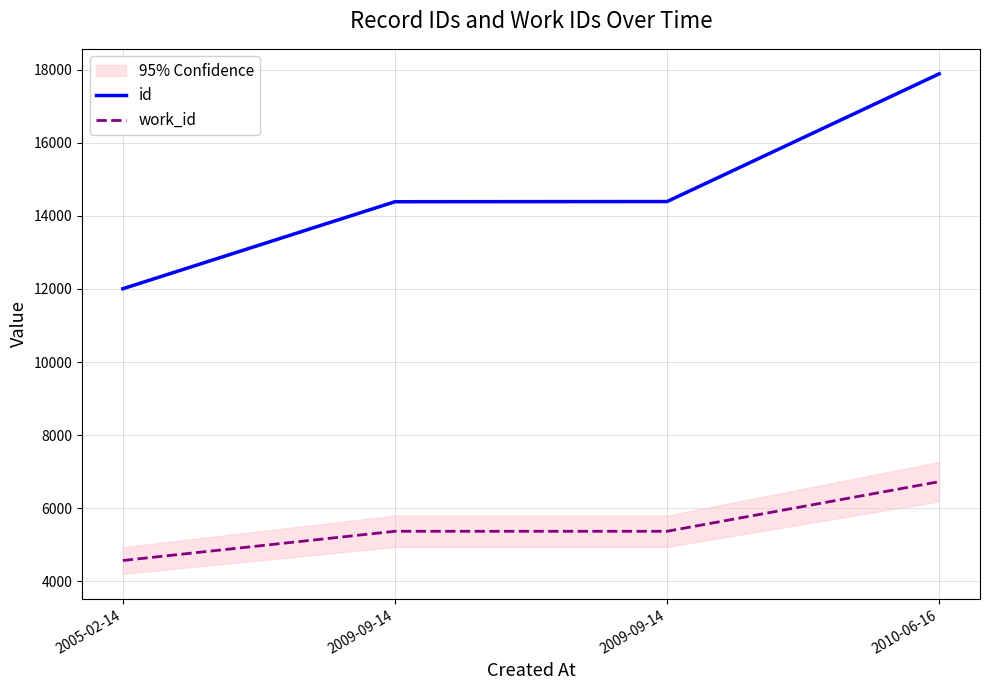

How many data points in id are less than 14393?

2